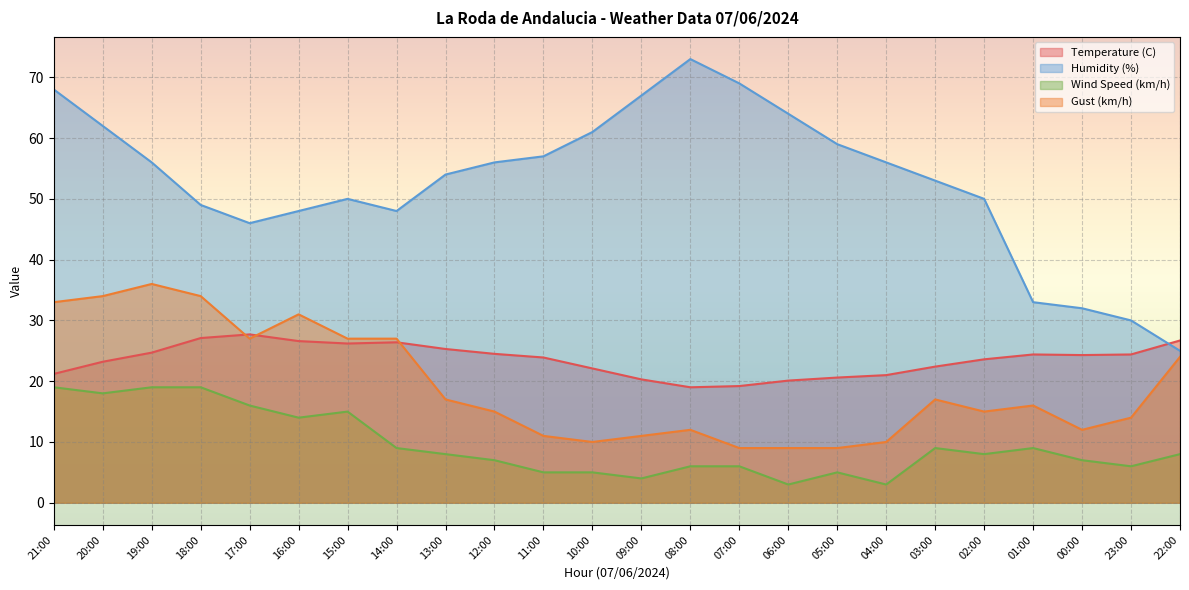

Reading left to right, what are all the values shown in this chart?

Temperature (C): 21:00=21.2	20:00=23.2	19:00=24.7	18:00=27.1	17:00=27.7	16:00=26.6	15:00=26.2	14:00=26.4	13:00=25.3	12:00=24.5	11:00=23.9	10:00=22.1	09:00=20.3	08:00=19.0	07:00=19.2	06:00=20.1	05:00=20.6	04:00=21.0	03:00=22.4	02:00=23.6	01:00=24.4	00:00=24.3	23:00=24.4	22:00=26.7
Humidity (%): 21:00=68.0	20:00=62.0	19:00=56.0	18:00=49.0	17:00=46.0	16:00=48.0	15:00=50.0	14:00=48.0	13:00=54.0	12:00=56.0	11:00=57.0	10:00=61.0	09:00=67.0	08:00=73.0	07:00=69.0	06:00=64.0	05:00=59.0	04:00=56.0	03:00=53.0	02:00=50.0	01:00=33.0	00:00=32.0	23:00=30.0	22:00=25.0
Wind Speed (km/h): 21:00=19.0	20:00=18.0	19:00=19.0	18:00=19.0	17:00=16.0	16:00=14.0	15:00=15.0	14:00=9.0	13:00=8.0	12:00=7.0	11:00=5.0	10:00=5.0	09:00=4.0	08:00=6.0	07:00=6.0	06:00=3.0	05:00=5.0	04:00=3.0	03:00=9.0	02:00=8.0	01:00=9.0	00:00=7.0	23:00=6.0	22:00=8.0
Gust (km/h): 21:00=33.0	20:00=34.0	19:00=36.0	18:00=34.0	17:00=27.0	16:00=31.0	15:00=27.0	14:00=27.0	13:00=17.0	12:00=15.0	11:00=11.0	10:00=10.0	09:00=11.0	08:00=12.0	07:00=9.0	06:00=9.0	05:00=9.0	04:00=10.0	03:00=17.0	02:00=15.0	01:00=16.0	00:00=12.0	23:00=14.0	22:00=24.0